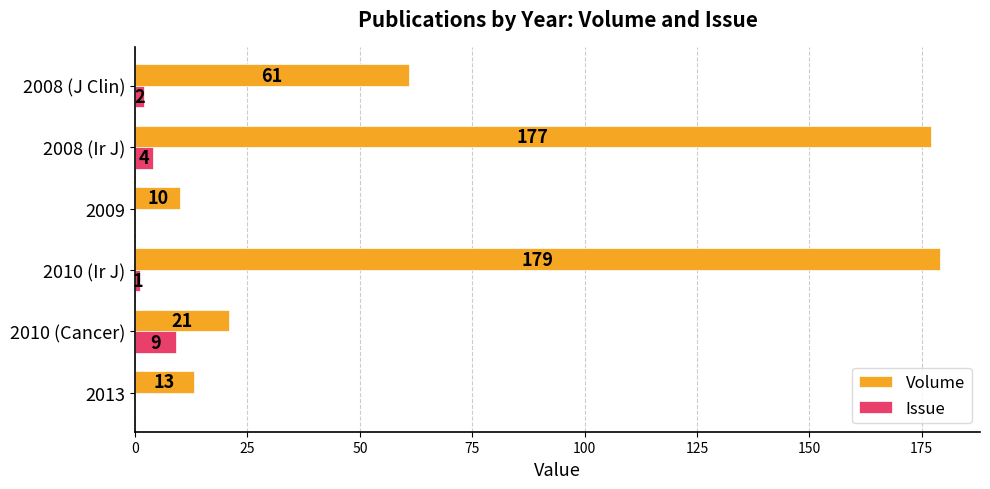

Which series has the largest total across all categories?

Volume